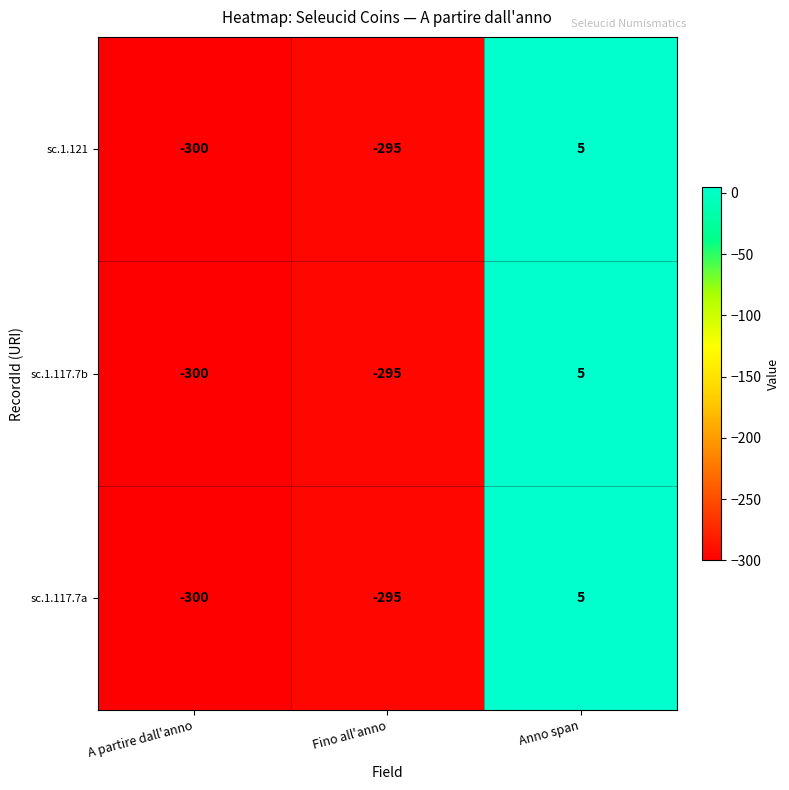

Read the sc.1.117.7b value at Anno span.

5